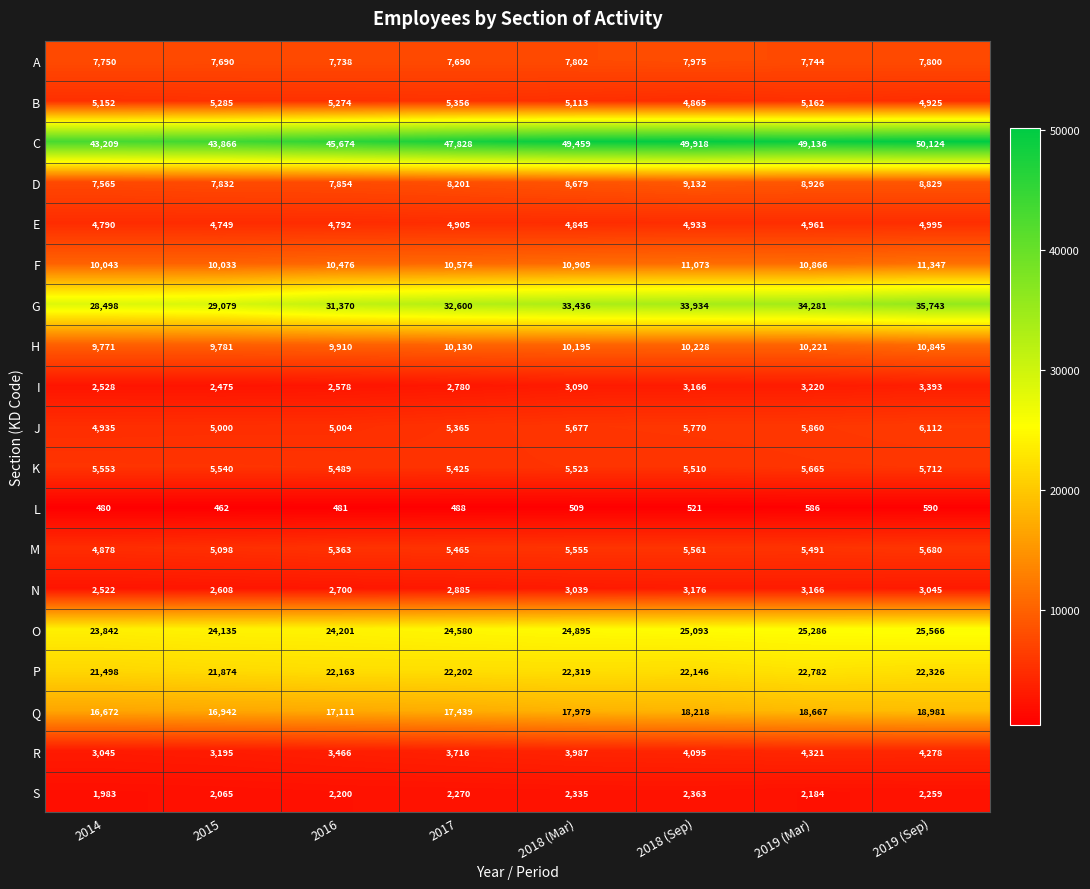

How many distinct data groups are displayed?

19